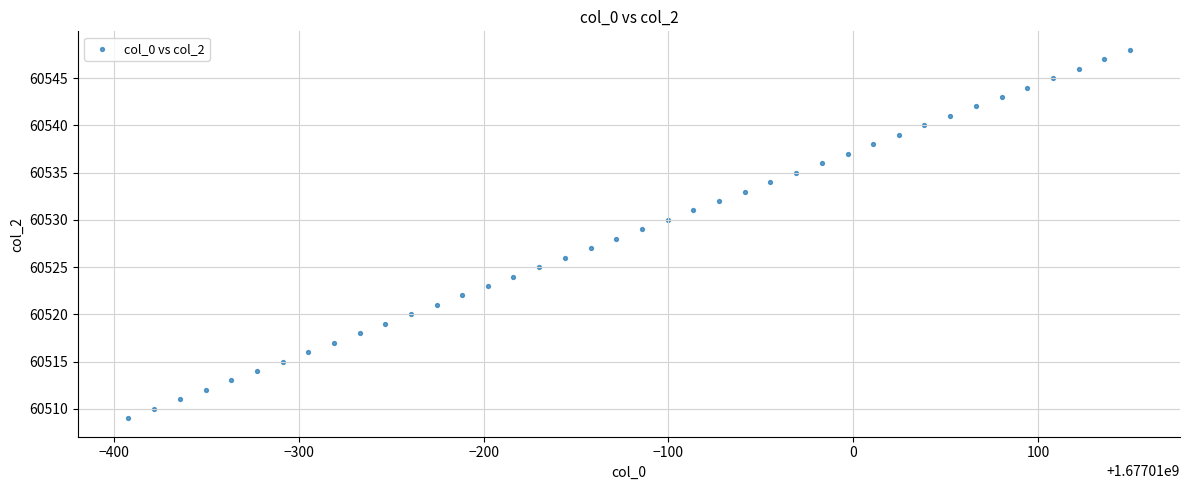

What is the range of Y values (max minus min)?

39